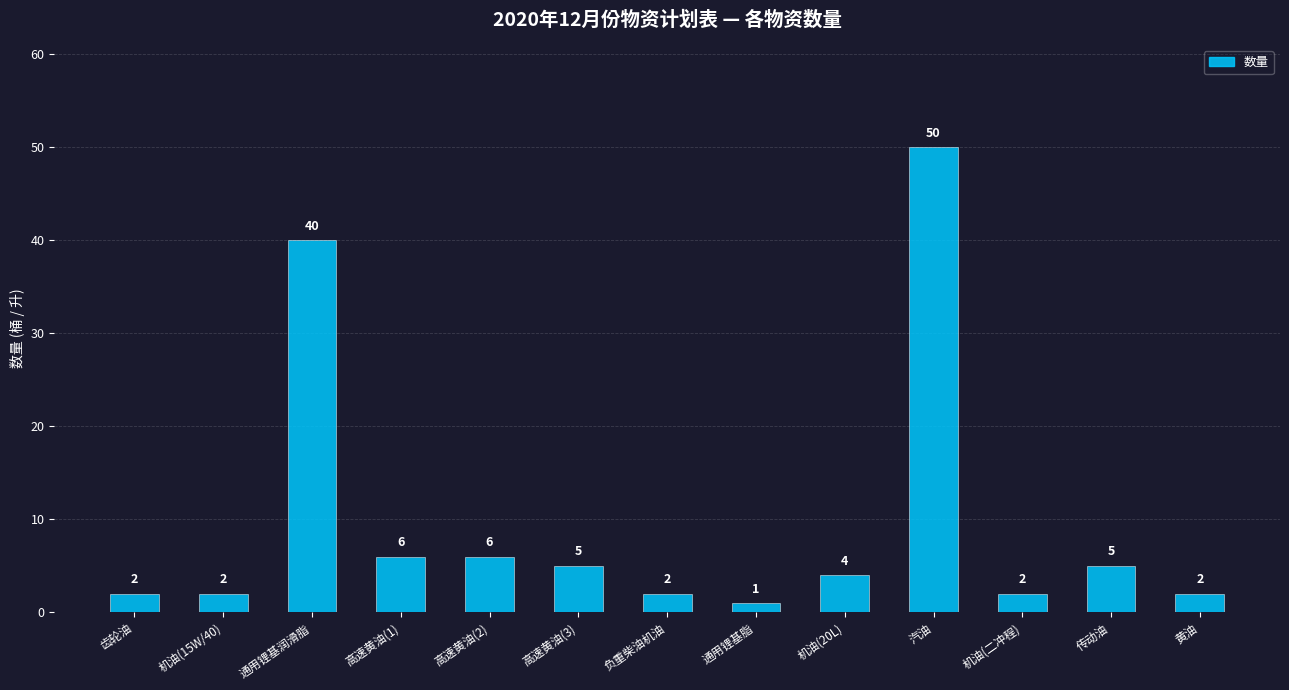

At which category does the chart reach its peak across all series?

汽油